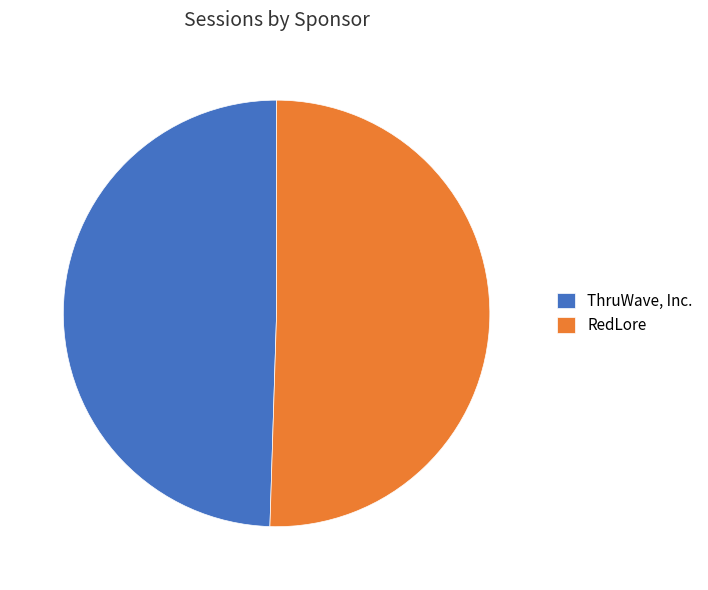

Combined, do ThruWave, Inc. and RedLore account for over 50%?

Yes